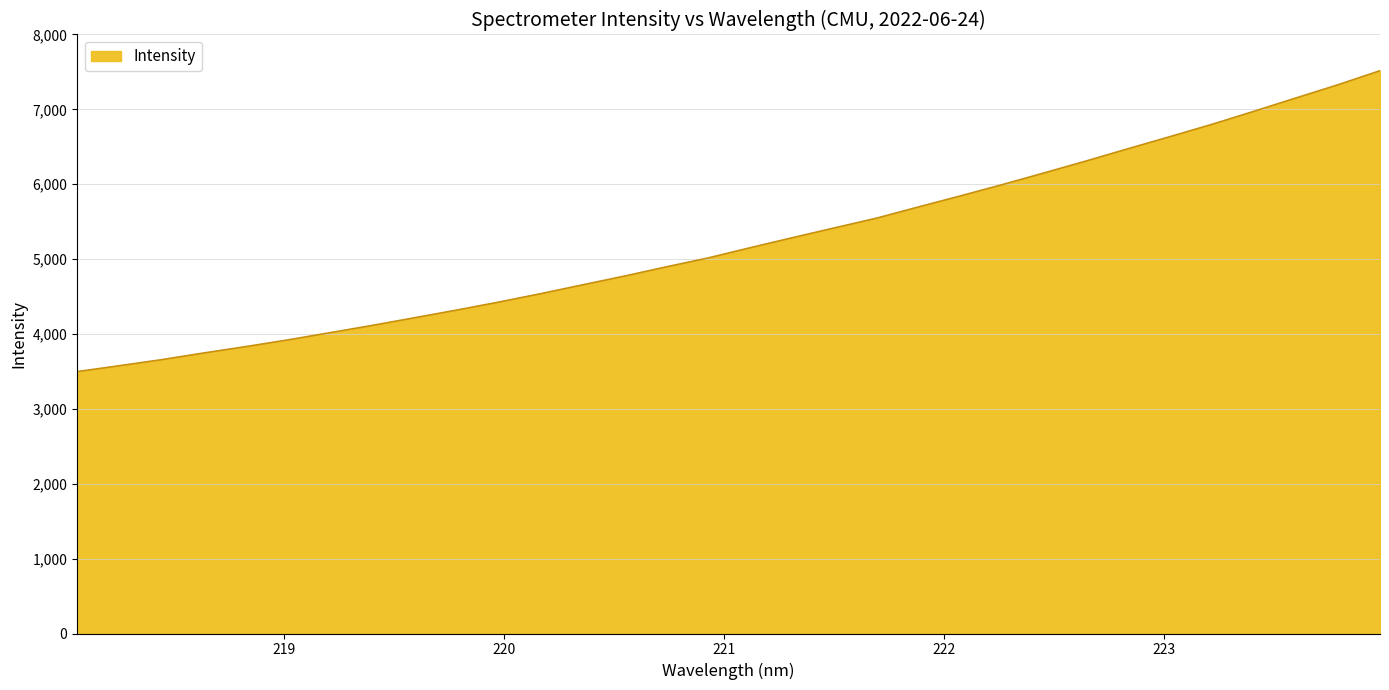

What is the minimum value shown in the chart?

3497.7